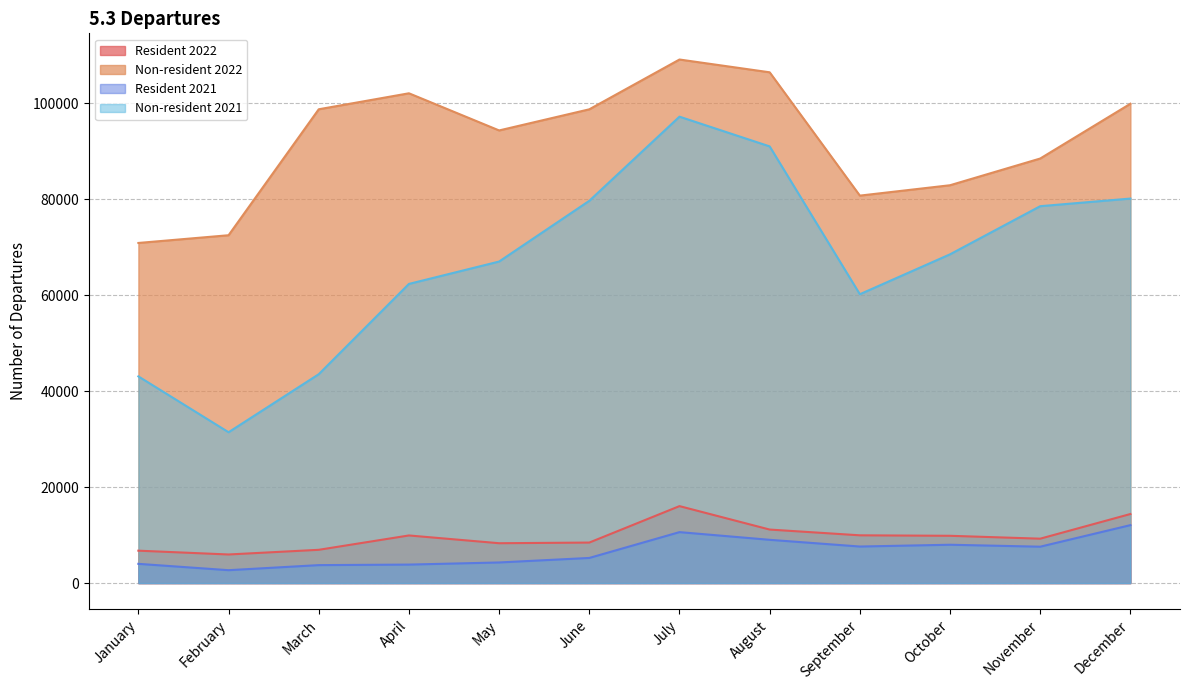

At how many categories does at least one series exceed 8948?

12